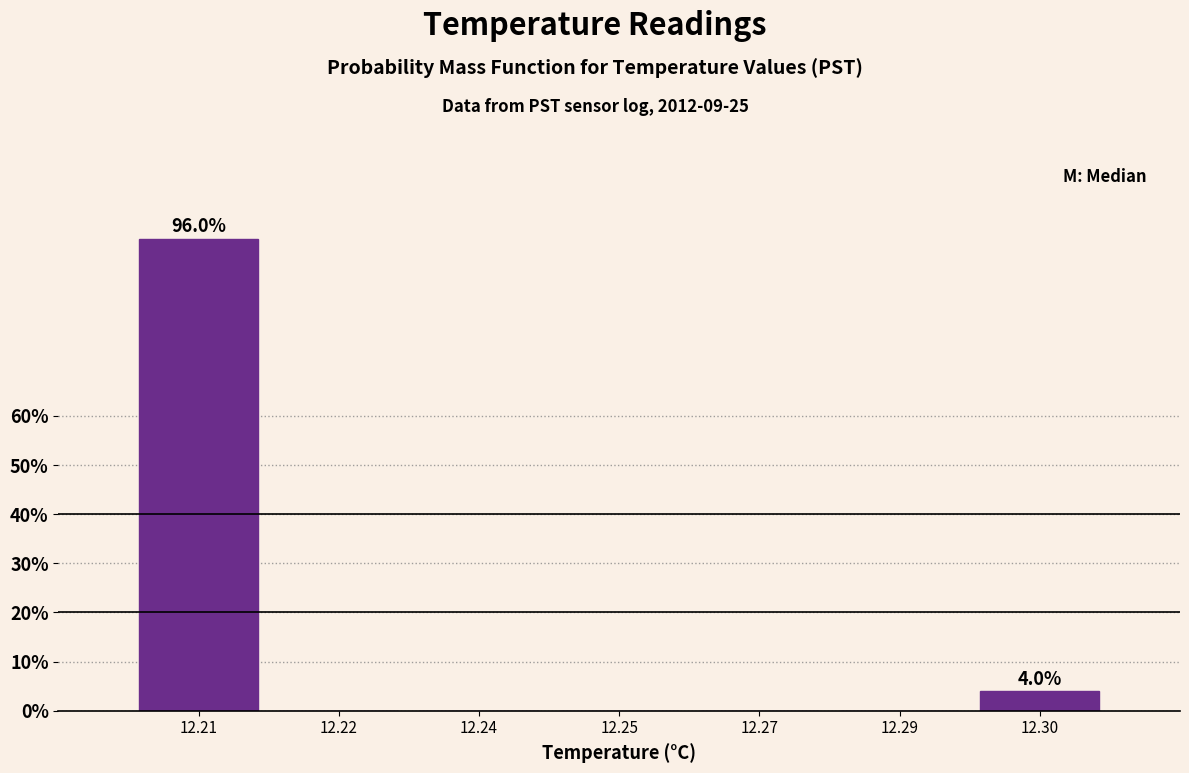

Reading right to left, transcribe all the data shown in this chart.

12.30=4	12.29=0	12.27=0	12.25=0	12.24=0	12.22=0	12.21=96